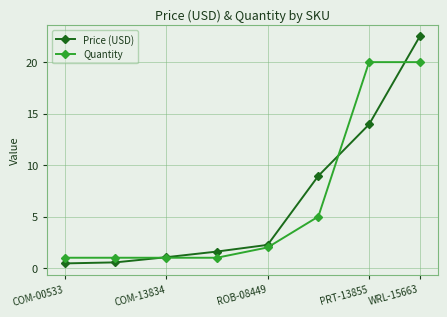

Does the chart display data point markers on the line(s)?

Yes